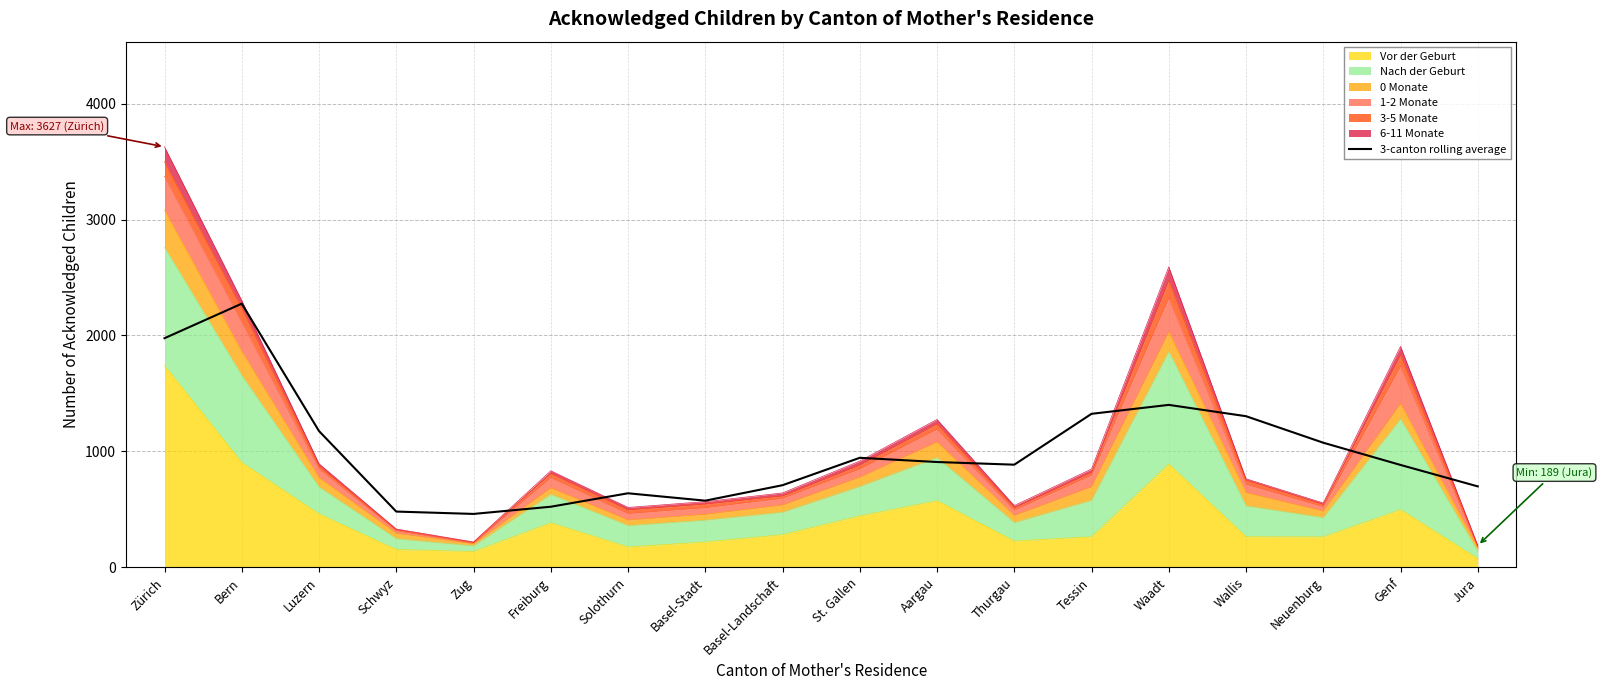

Reading left to right, extract all data points from this chart.

1976.3	2274.3	1175.7	481.3	461.0	523.0	639.0	575.3	708.7	945.0	908.7	885.7	1324.3	1401.3	1303.7	1075.0	883.3	698.3